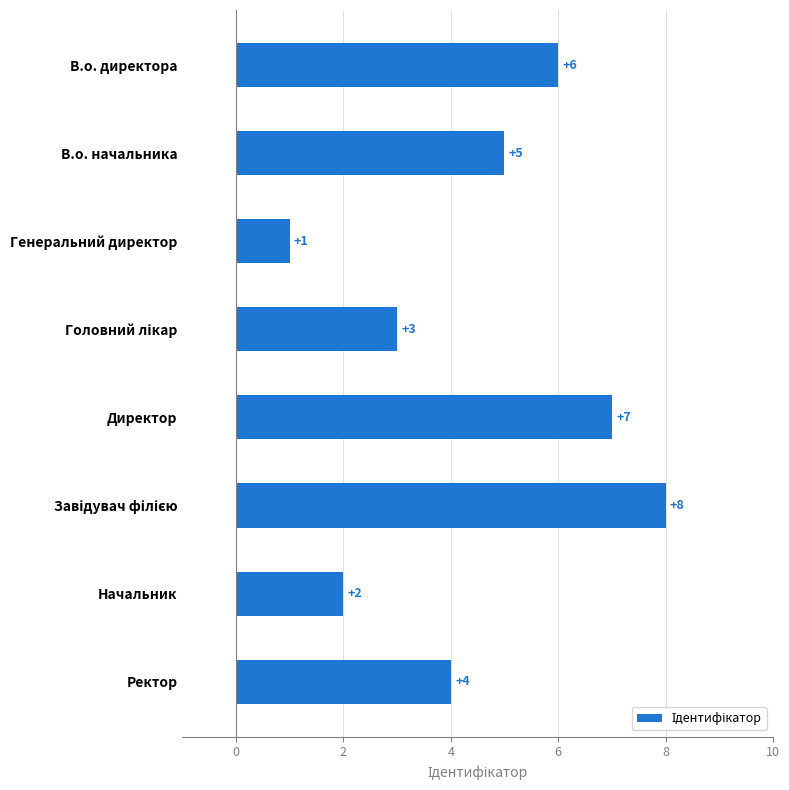

What is the change in value from Генеральний директор to Начальник?

+1